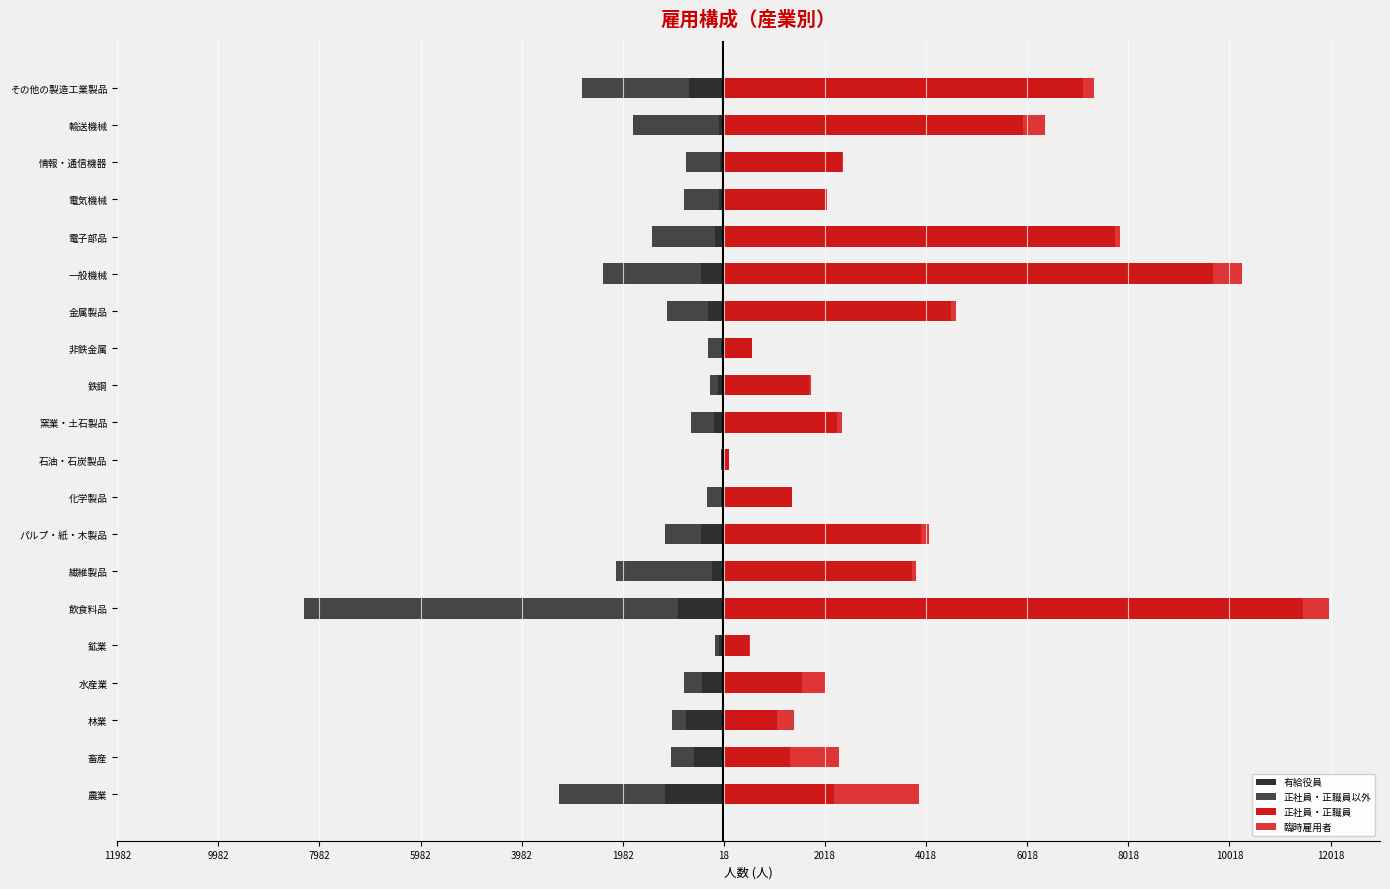

Rank the series at 金属製品 from lowest to highest value.

正社員・正職員以外, 有給役員, 臨時雇用者, 正社員・正職員